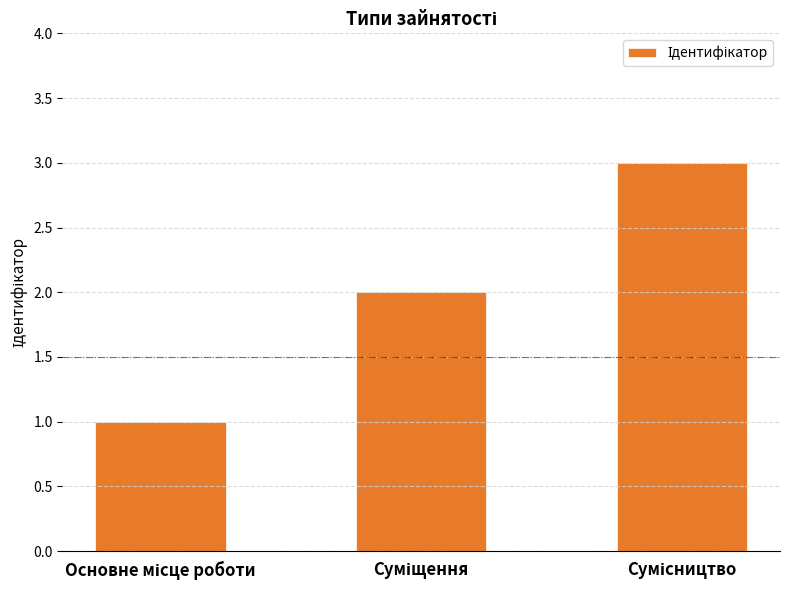

What is the maximum value shown in the chart?

3